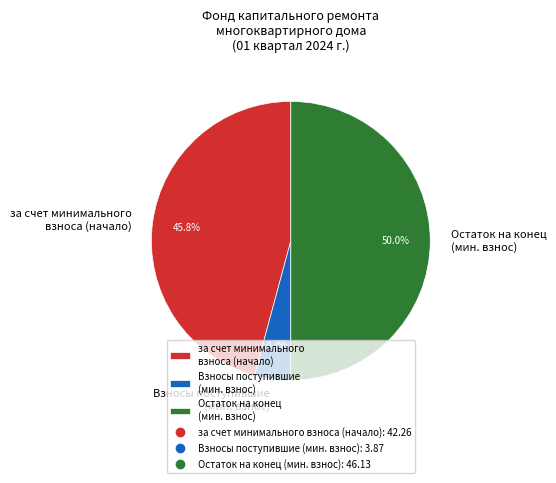

What percentage is NOT represented by Взносы поступившие (мин. взнос)?

95.8%